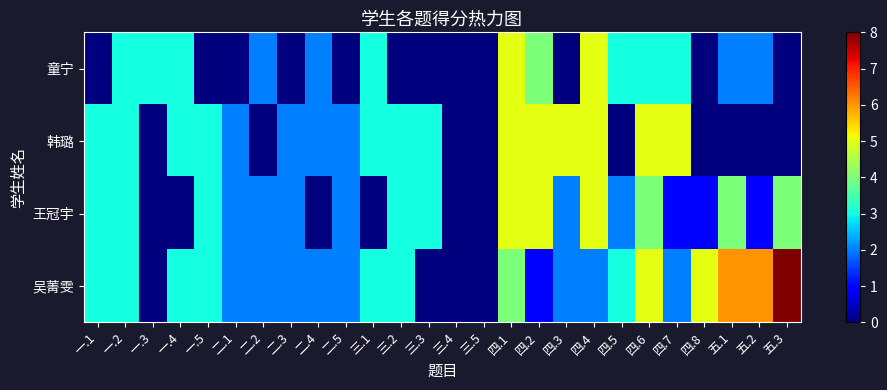

Reading left to right, extract all data points from this chart.

童宁: 一.1=0	一.2=3	一.3=3	一.4=3	一.5=0	二.1=0	二.2=2	二.3=0	二.4=2	二.5=0	三.1=3	三.2=0	三.3=0	三.4=0	三.5=0	四.1=5	四.2=4	四.3=0	四.4=5	四.5=3	四.6=3	四.7=3	四.8=0	五.1=2	五.2=2	五.3=0
韩璐: 一.1=3	一.2=3	一.3=0	一.4=3	一.5=3	二.1=2	二.2=0	二.3=2	二.4=2	二.5=2	三.1=3	三.2=3	三.3=3	三.4=0	三.5=0	四.1=5	四.2=5	四.3=5	四.4=5	四.5=0	四.6=5	四.7=5	四.8=0	五.1=0	五.2=0	五.3=0
王冠宇: 一.1=3	一.2=3	一.3=0	一.4=0	一.5=3	二.1=2	二.2=2	二.3=2	二.4=0	二.5=2	三.1=0	三.2=3	三.3=3	三.4=0	三.5=0	四.1=5	四.2=5	四.3=2	四.4=5	四.5=2	四.6=4	四.7=1	四.8=1	五.1=4	五.2=1	五.3=4
吴菁雯: 一.1=3	一.2=3	一.3=0	一.4=3	一.5=3	二.1=2	二.2=2	二.3=2	二.4=2	二.5=2	三.1=3	三.2=3	三.3=0	三.4=0	三.5=0	四.1=4	四.2=1	四.3=2	四.4=2	四.5=3	四.6=5	四.7=2	四.8=5	五.1=6	五.2=6	五.3=8